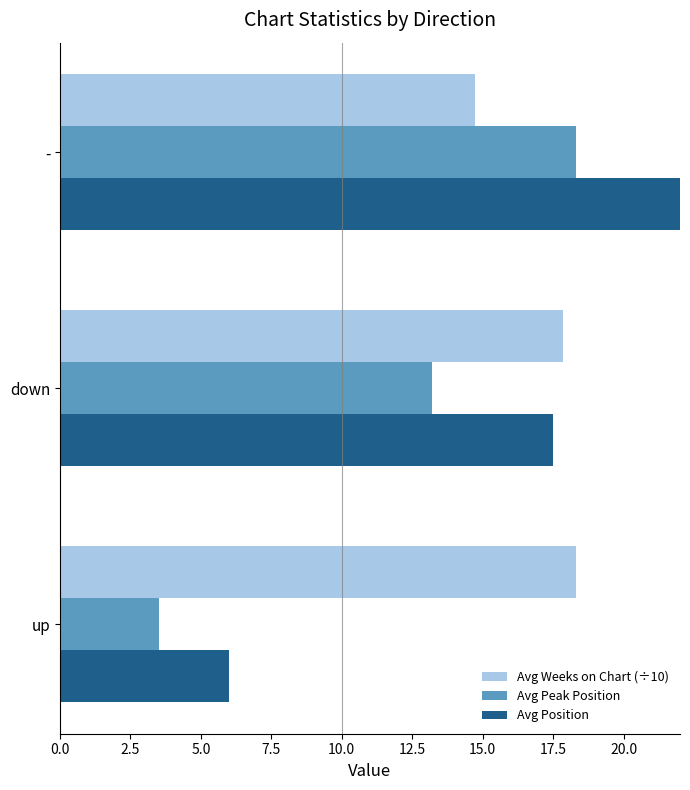

Which series has the largest total across all categories?

Avg Weeks on Chart (÷10)